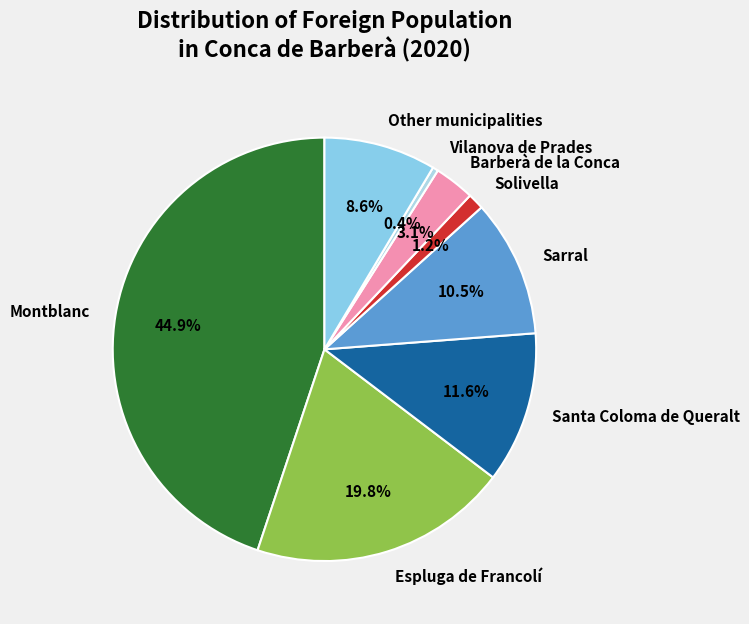

To the nearest percent, what percentage of the pie is Other municipalities?

9%